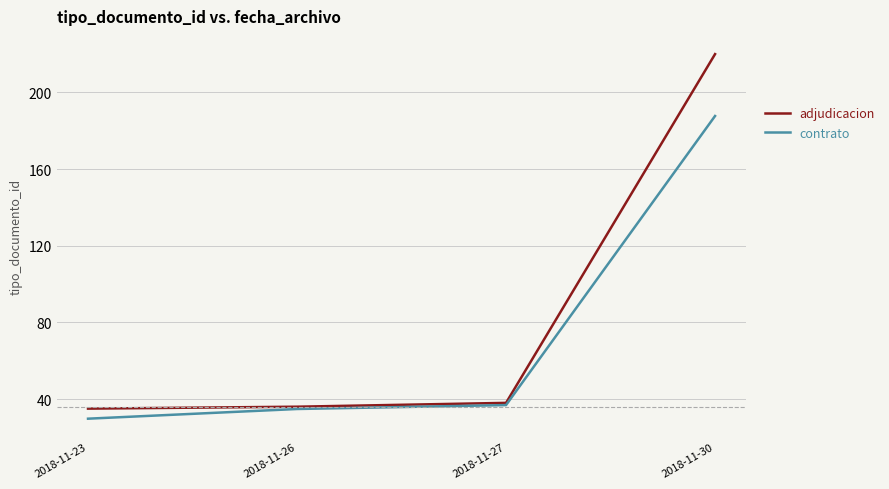

How many series are shown in this chart?

2